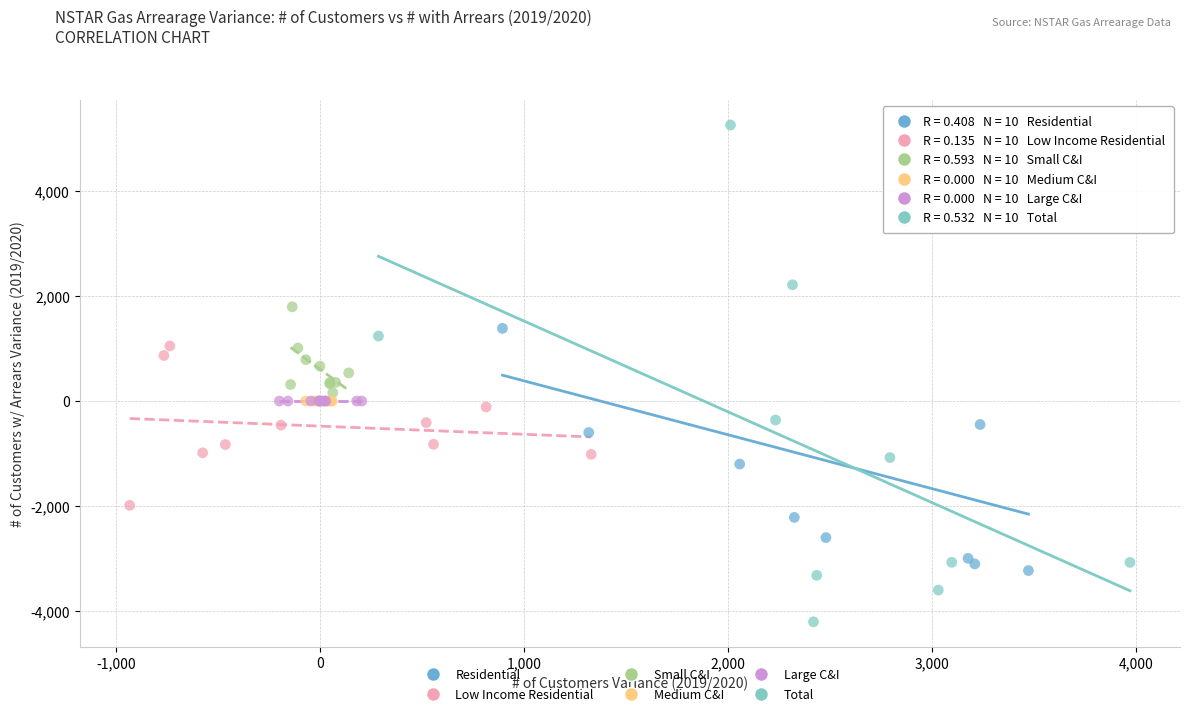

Which series reaches the maximum Y coordinate?

Total